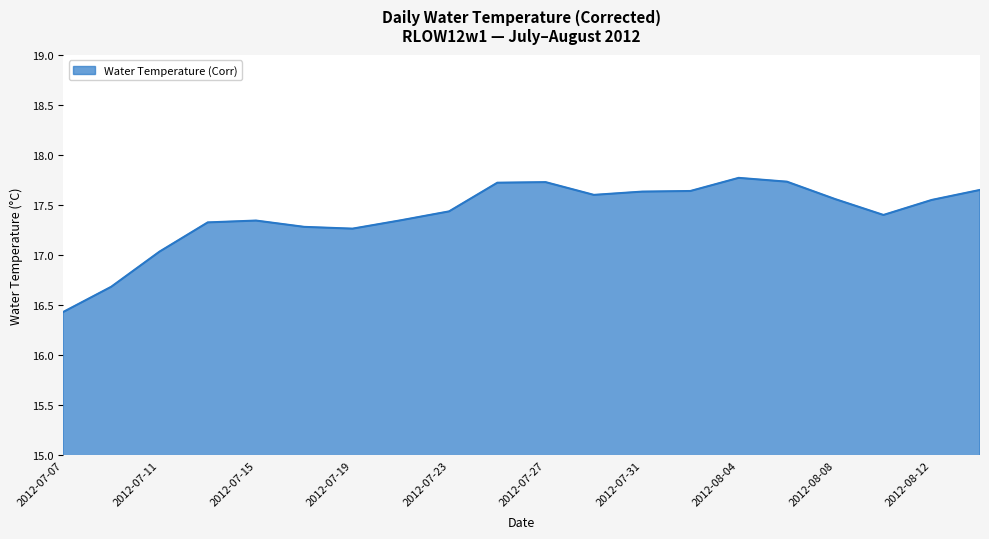

What is the smallest value displayed?

16.4